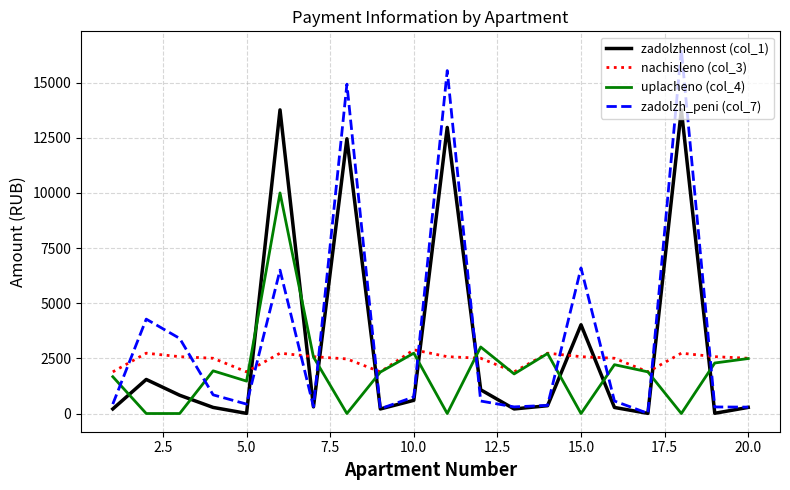

How many lines are shown in the chart?

4